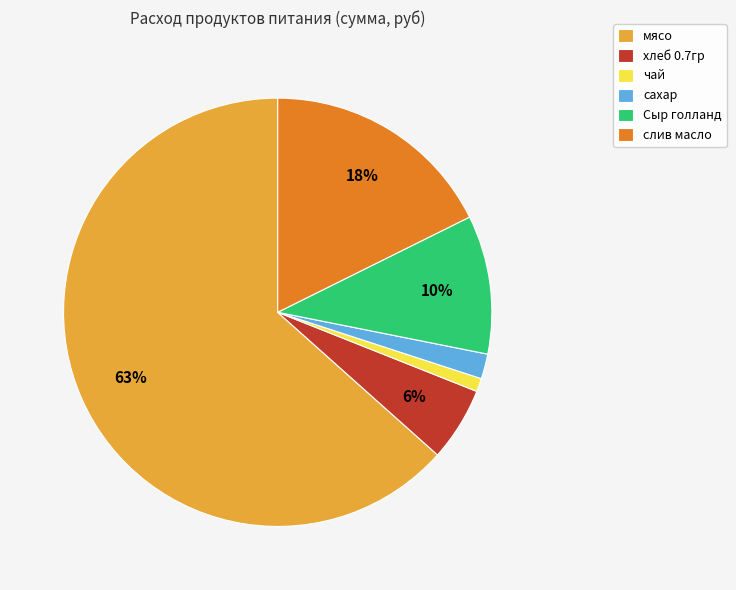

How many segments does this pie chart have?

6